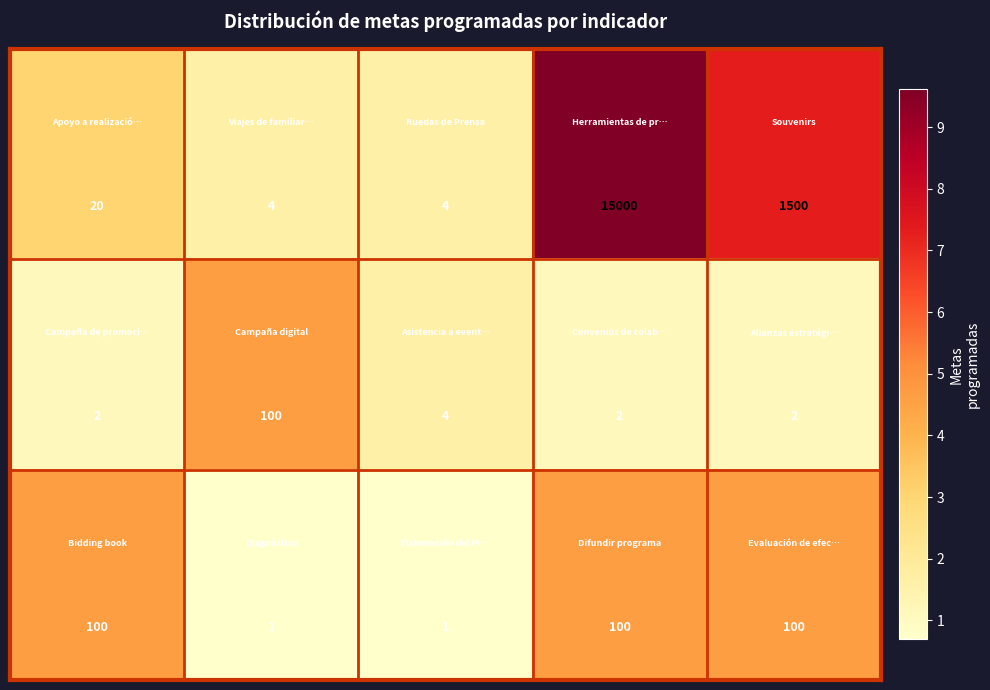

What is the greatest value displayed?

15000